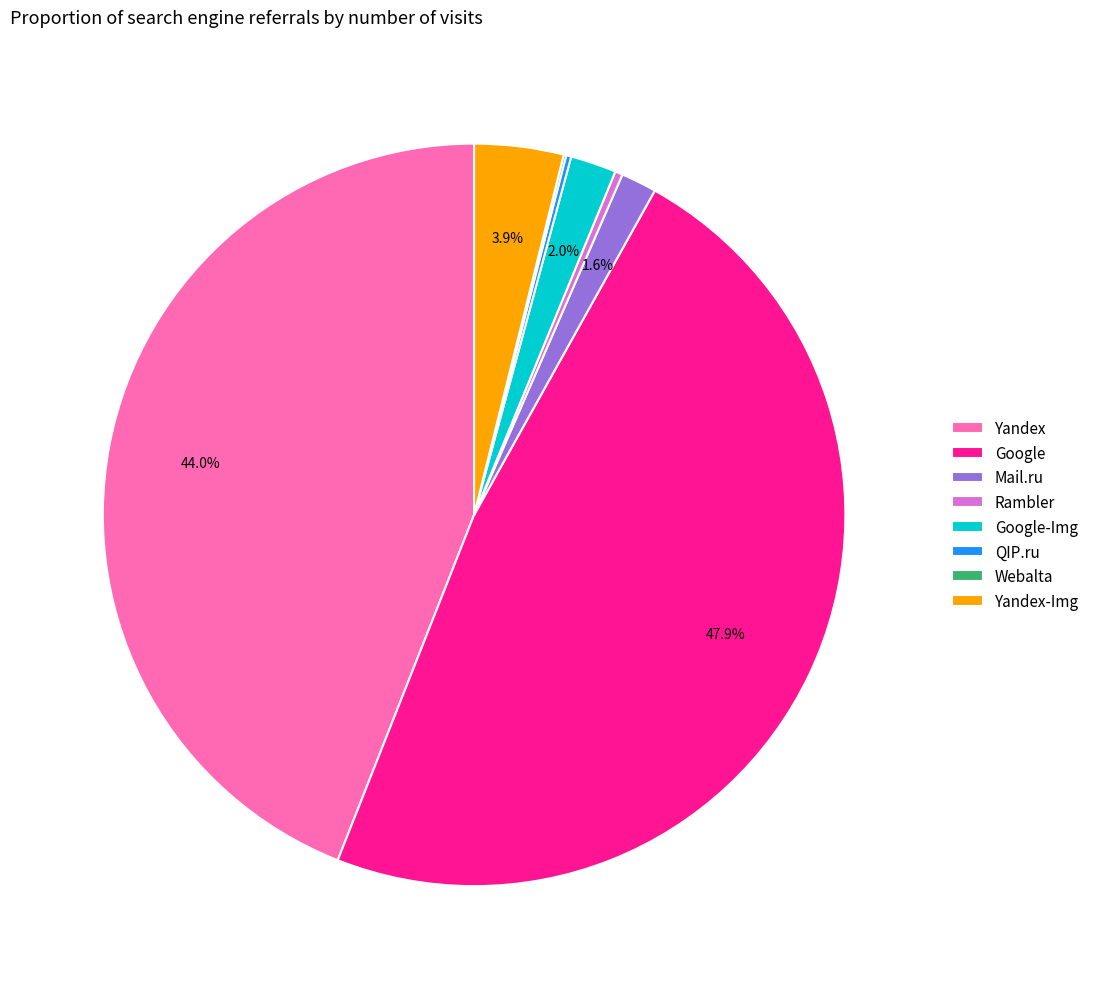

Which category has the biggest portion of the pie?

Google